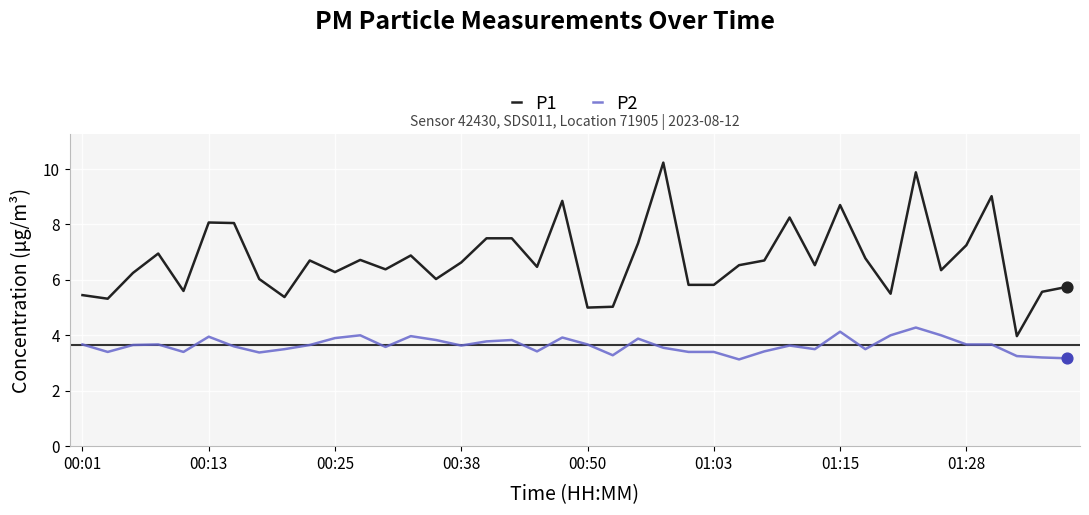

Which series has the largest total across all categories?

P1